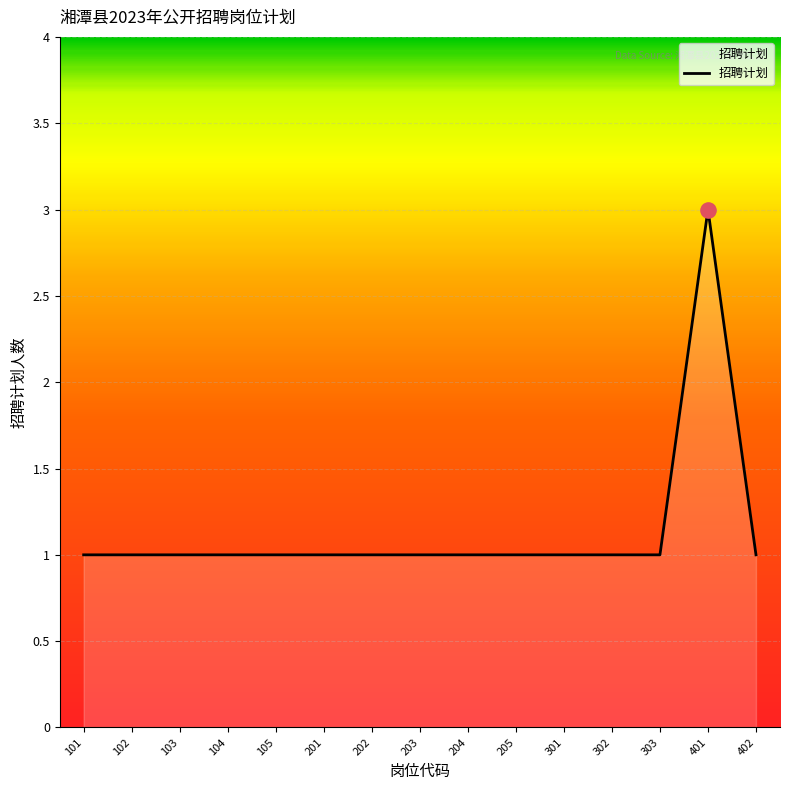

Approximately how many times larger is the value at 201 compared to 103?

1.0